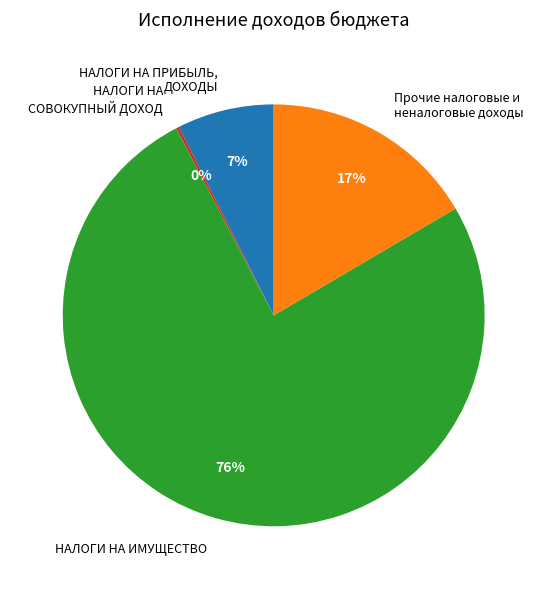

The НАЛОГИ НА ИМУЩЕСТВО slice represents 76% of the pie. True or false?

True